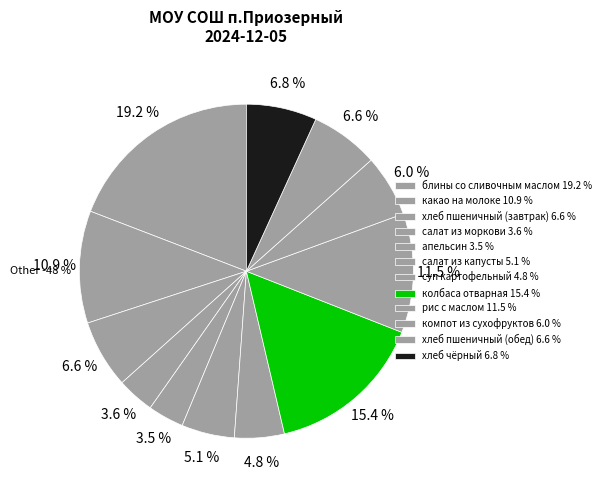

Is it true that суп картофельный is 5% of the pie?

True